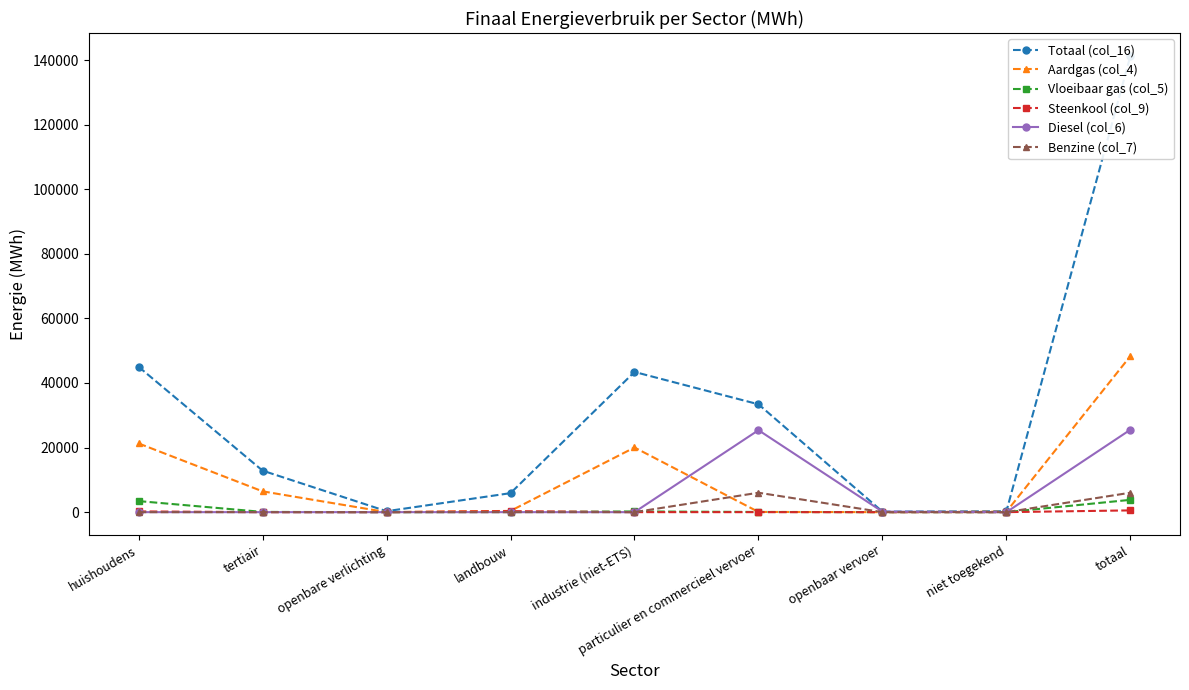

What is the maximum value shown in the chart?

141299.7